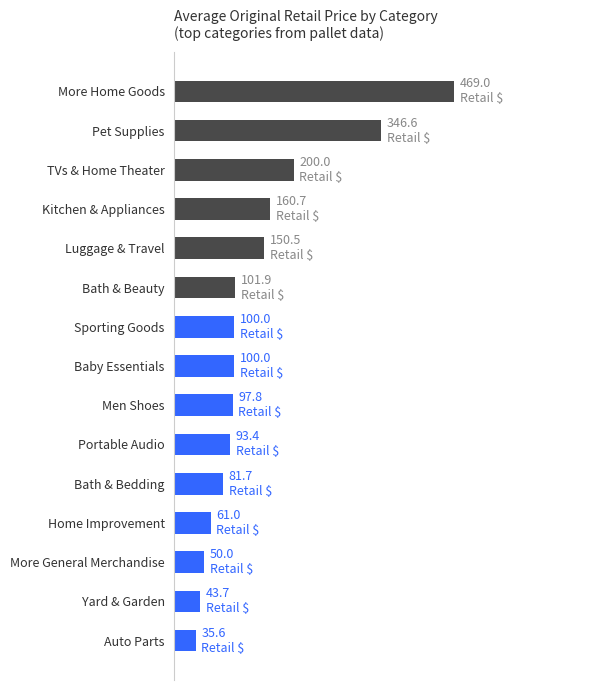

Count the number of data series in this chart.

1